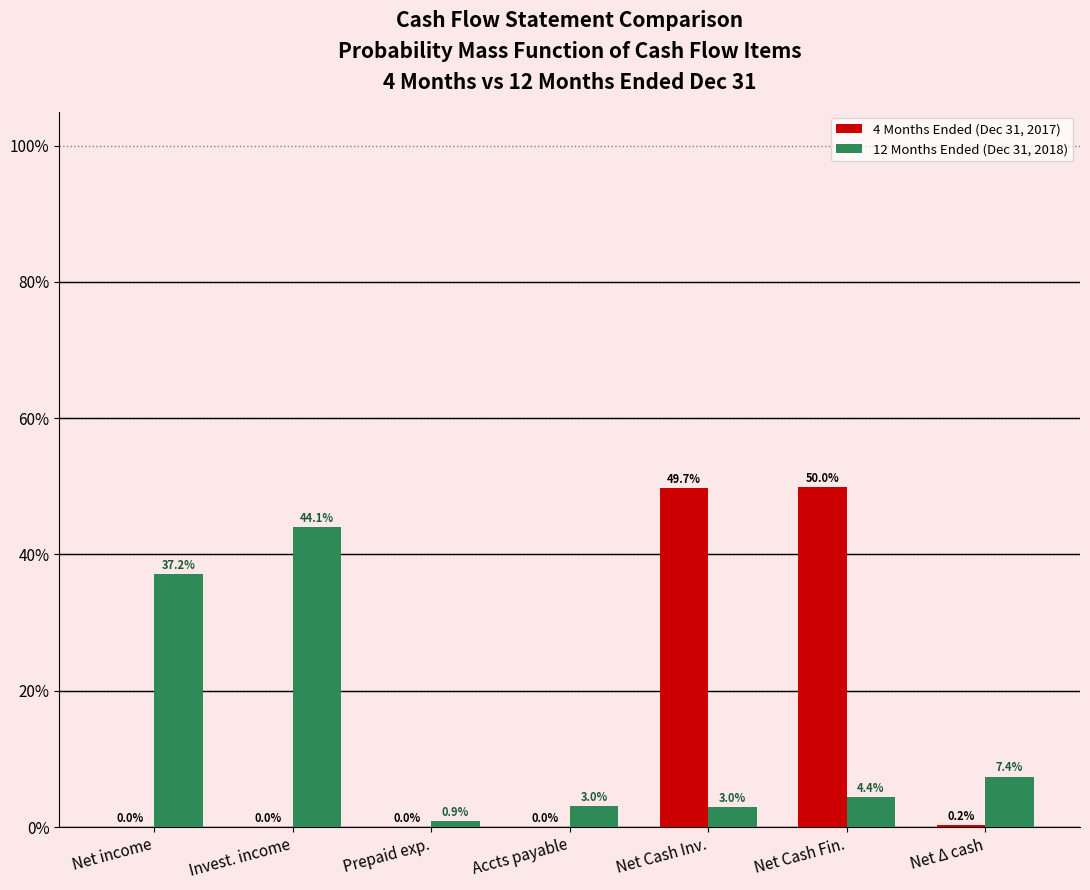

Which series changed the most between Net Cash Inv. and Net Δ cash?

4 Months Ended (Dec 31, 2017)